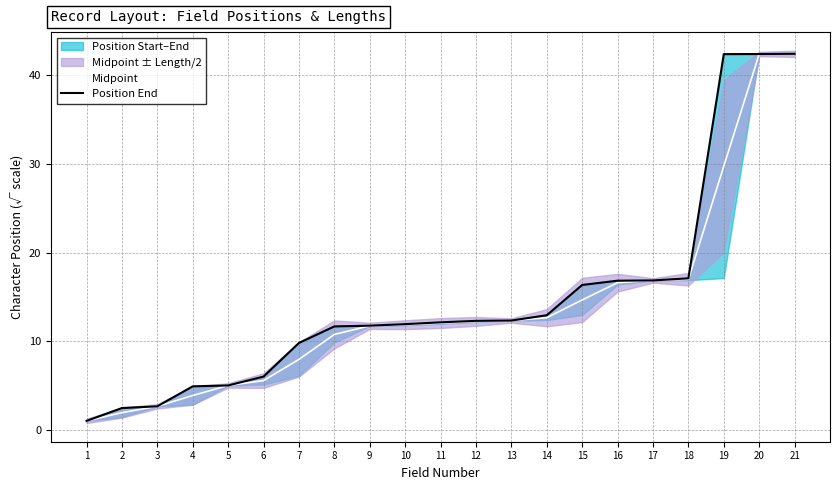

Which has a higher value, 9 or 2?

9